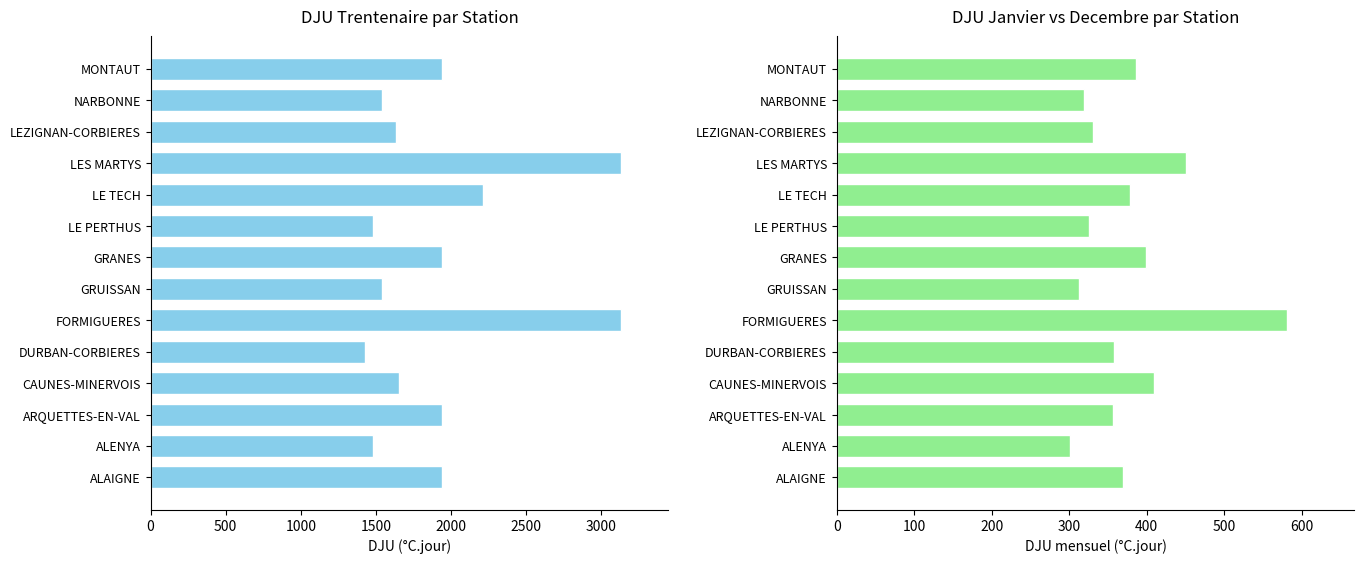

List the series in order of their overall mean, lowest first.

Janvier, DJU (trentenaire)